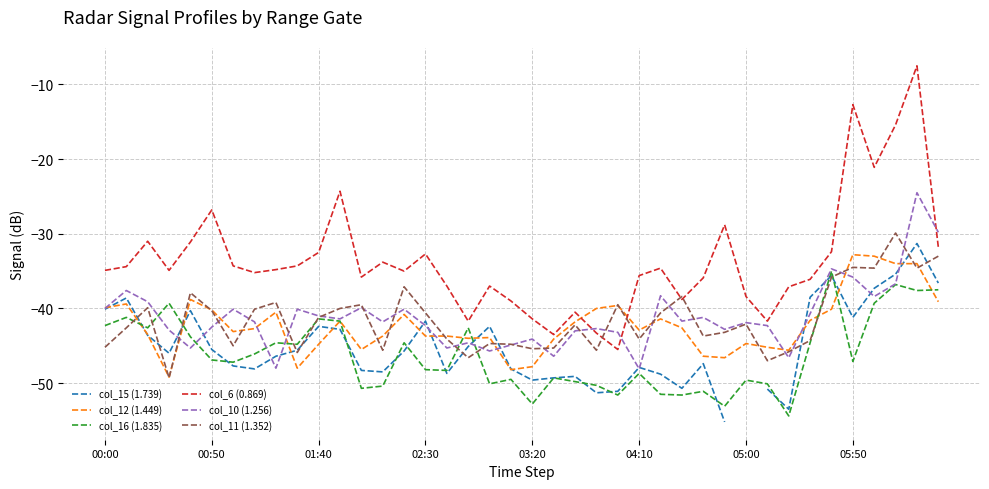

At which category is the sum across all series the highest?

38